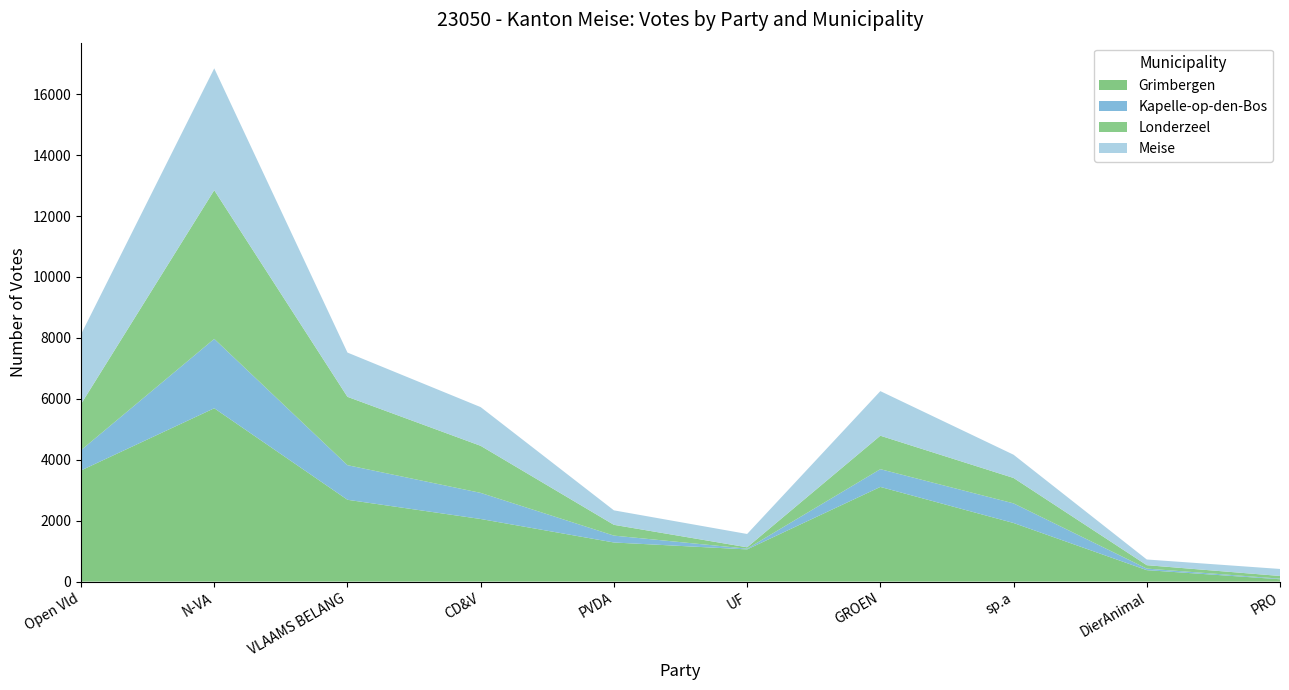

Reading left to right, extract all data points from this chart.

Grimbergen: Open Vld=3649	N-VA=5691	VLAAMS BELANG=2686	CD&V=2055	PVDA=1284	UF=1057	GROEN=3108	sp.a=1924	DierAnimal=376	PRO=77
Kapelle-op-den-Bos: Open Vld=667	N-VA=2277	VLAAMS BELANG=1136	CD&V=857	PVDA=226	UF=24	GROEN=583	sp.a=644	DierAnimal=51	PRO=20
Londerzeel: Open Vld=1513	N-VA=4881	VLAAMS BELANG=2244	CD&V=1545	PVDA=354	UF=45	GROEN=1098	sp.a=834	DierAnimal=112	PRO=88
Meise: Open Vld=2289	N-VA=4001	VLAAMS BELANG=1453	CD&V=1271	PVDA=475	UF=437	GROEN=1464	sp.a=763	DierAnimal=187	PRO=230